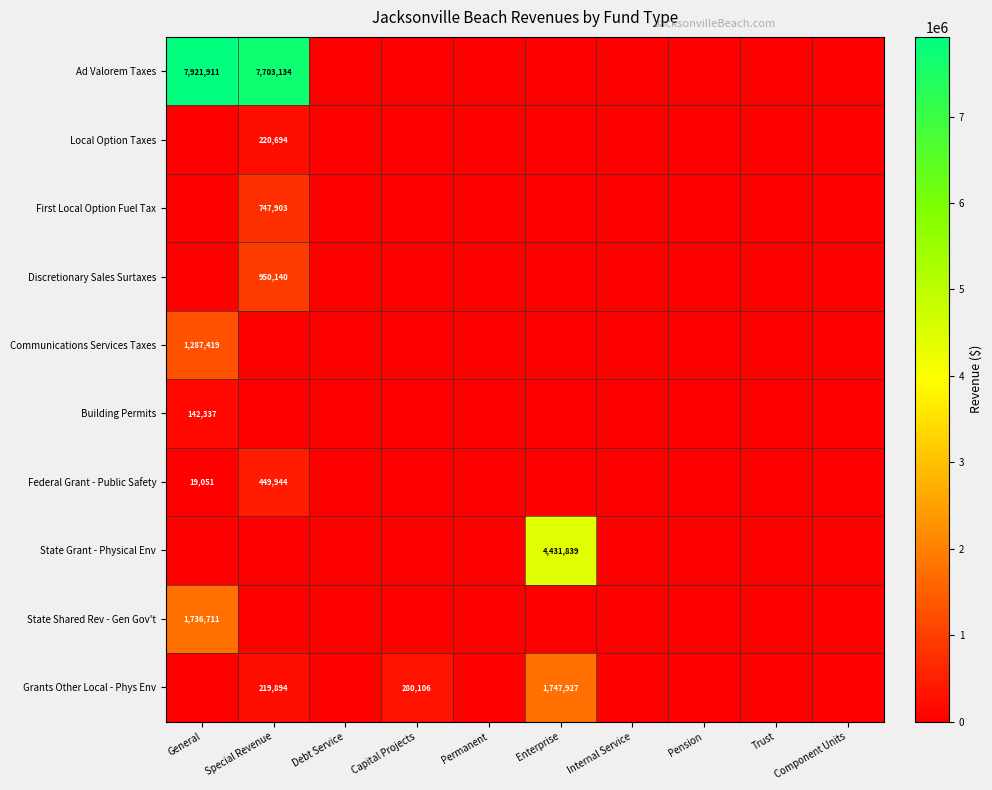

The value of Grants Other Local - Phys Env at Special Revenue is 219894. True or false?

True